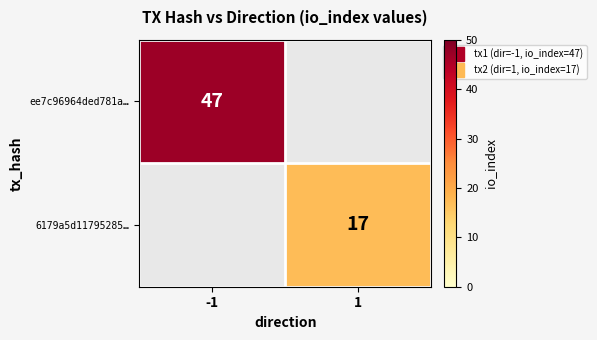

At how many categories does at least one series exceed 25?

1